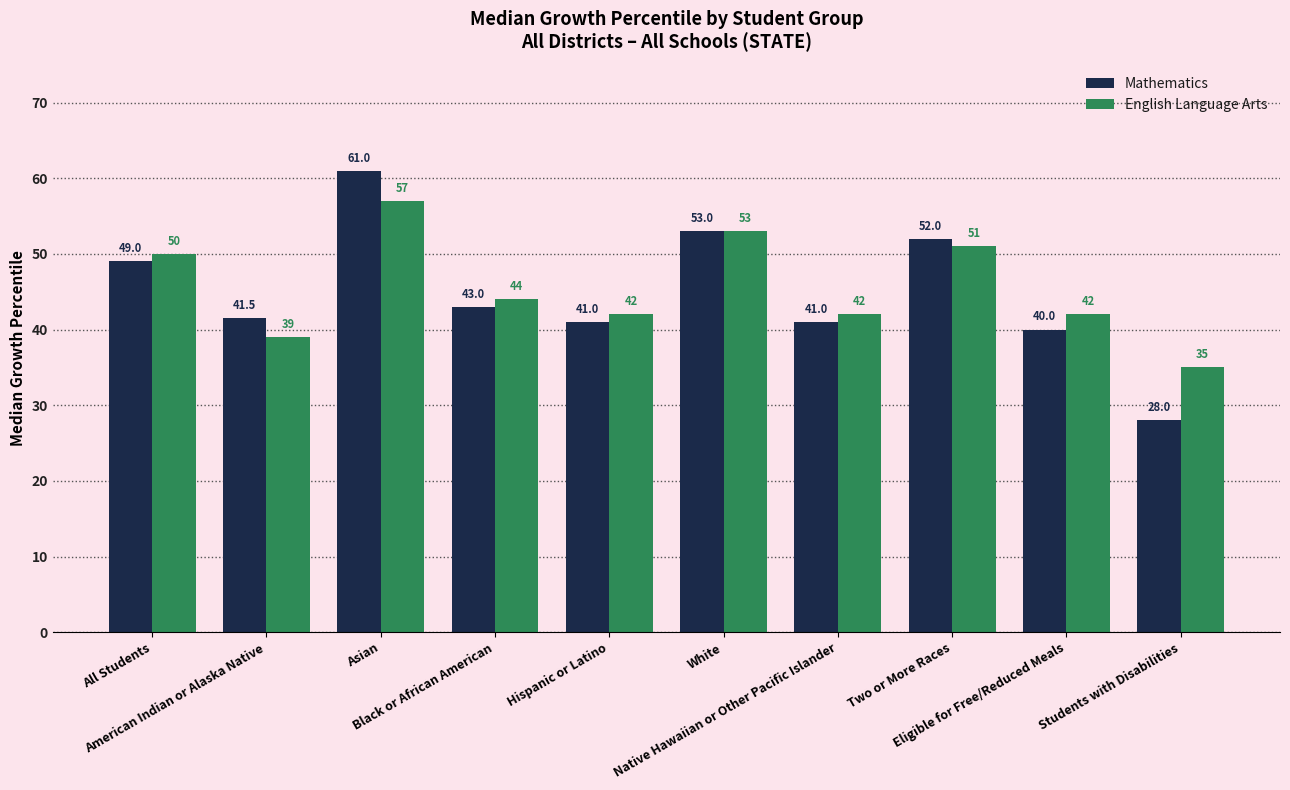

Which series changed the most between All Students and Eligible for Free/Reduced Meals?

Mathematics